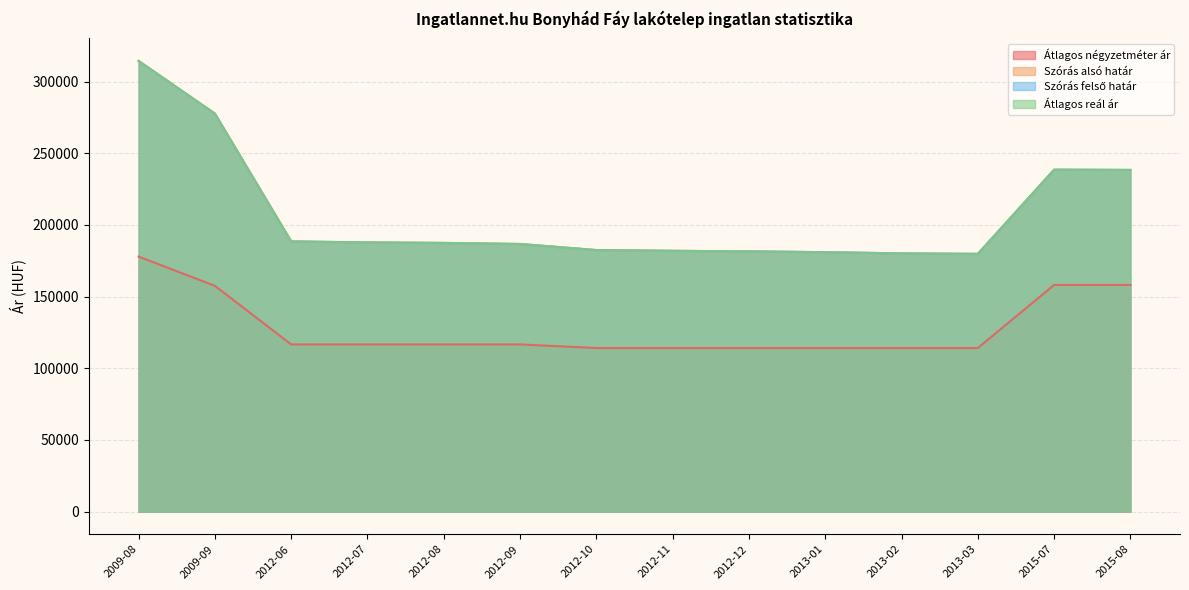

At 2012-06, list the series in order from largest to smallest.

Szórás alsó határ, Szórás felső határ, Átlagos reál ár, Átlagos négyzetméter ár